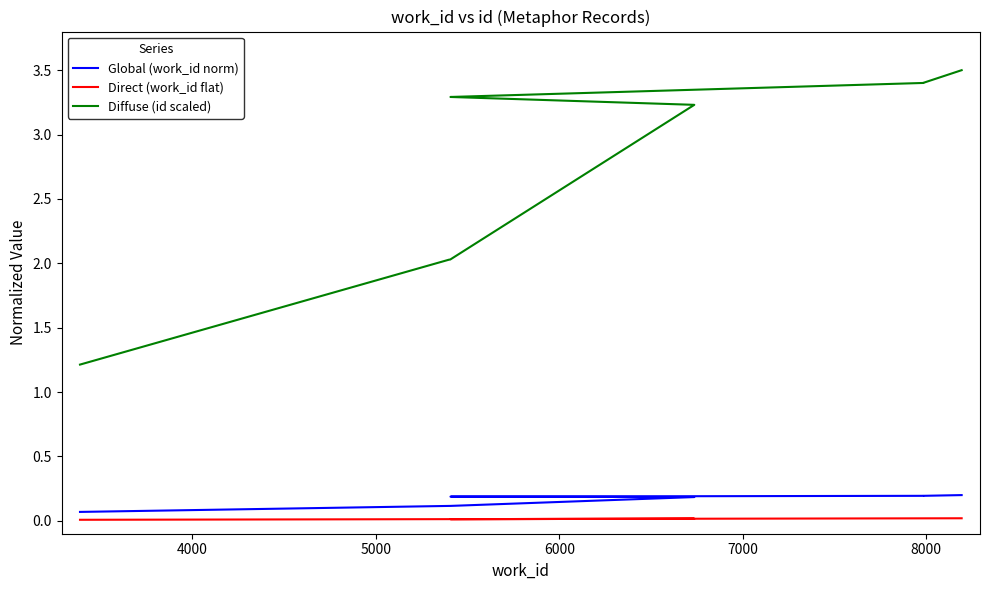

Is it true that Diffuse (id scaled) equals 3.6 at 5000?

False